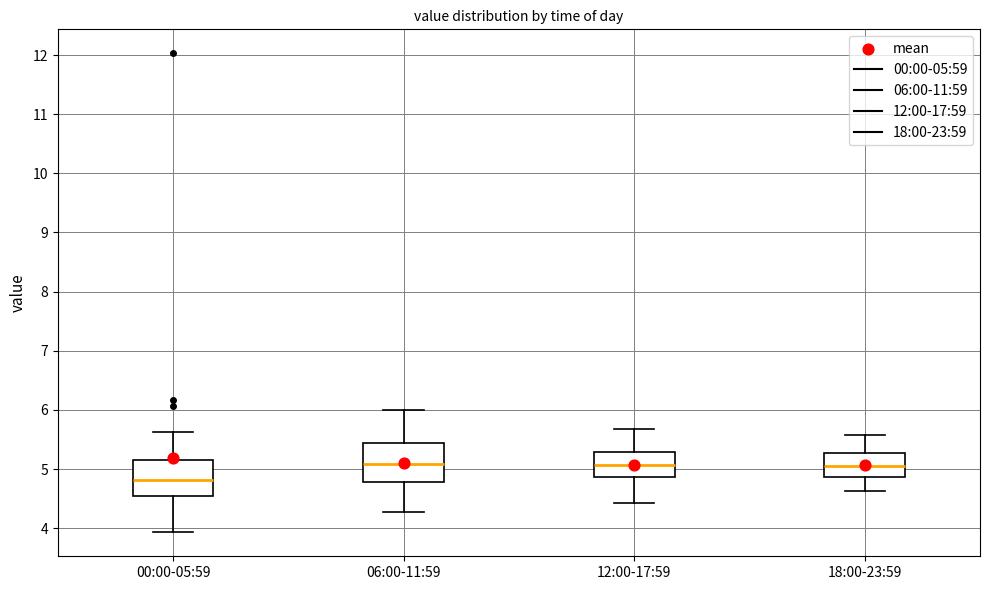

Reading left to right, read every box against the y-axis: the position of its median line, the range the box covers, and the ends of its whiskers. The values are not printed on the chart, so give them approximately, as read against the axis.

00:00-05:59: median 4.8, box 4.6 to 5.2, whiskers 3.9 to 5.6
06:00-11:59: median 5.1, box 4.8 to 5.4, whiskers 4.3 to 6.0
12:00-17:59: median 5.1, box 4.9 to 5.3, whiskers 4.4 to 5.7
18:00-23:59: median 5.1, box 4.9 to 5.3, whiskers 4.6 to 5.6